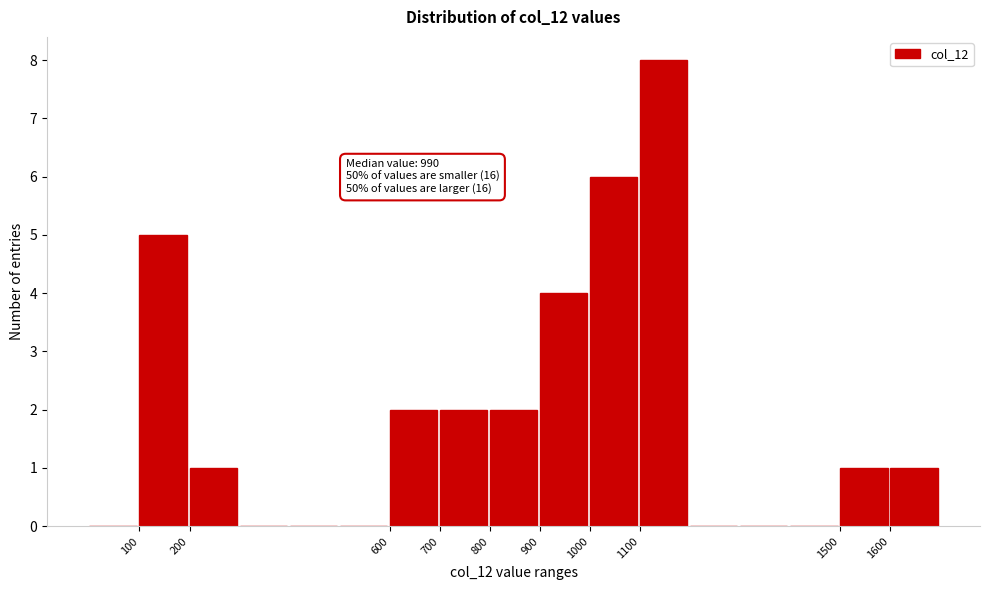

Which range on the x-axis has the tallest bar?

1100 to 1200